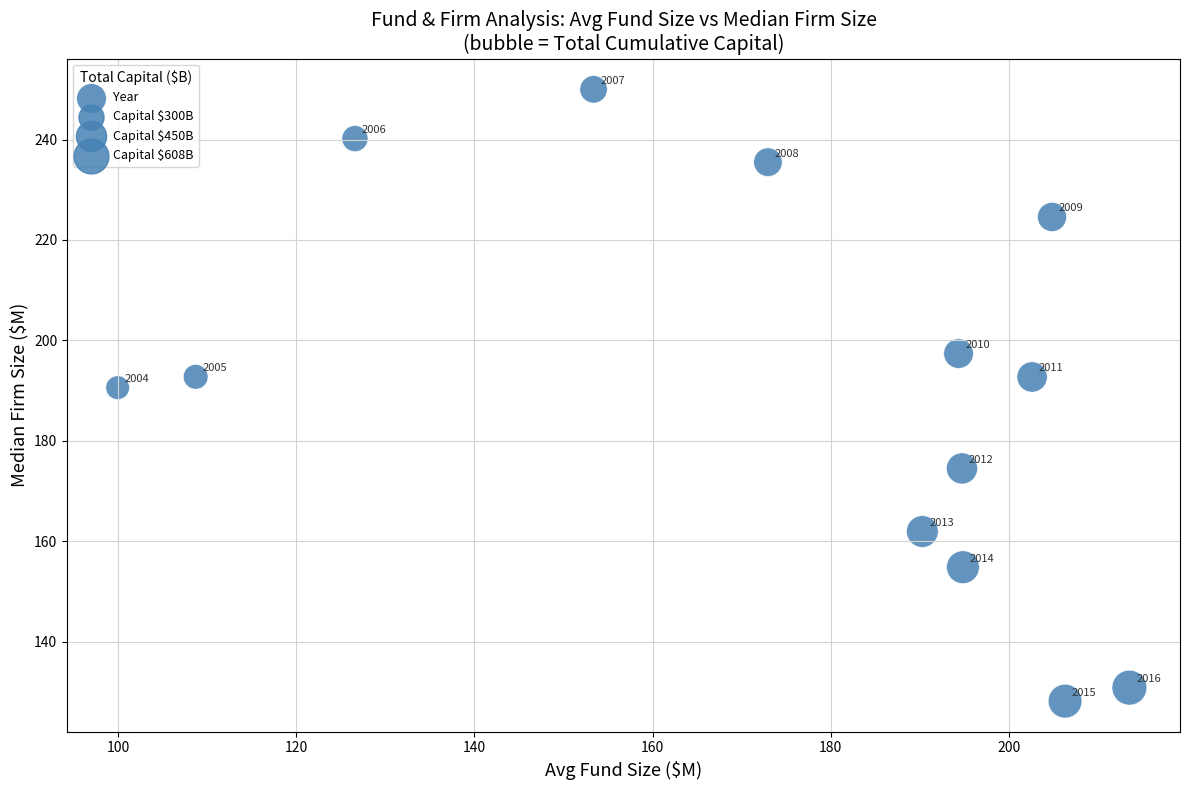

What Y value in the scatter plot is closest to 189?

190.6